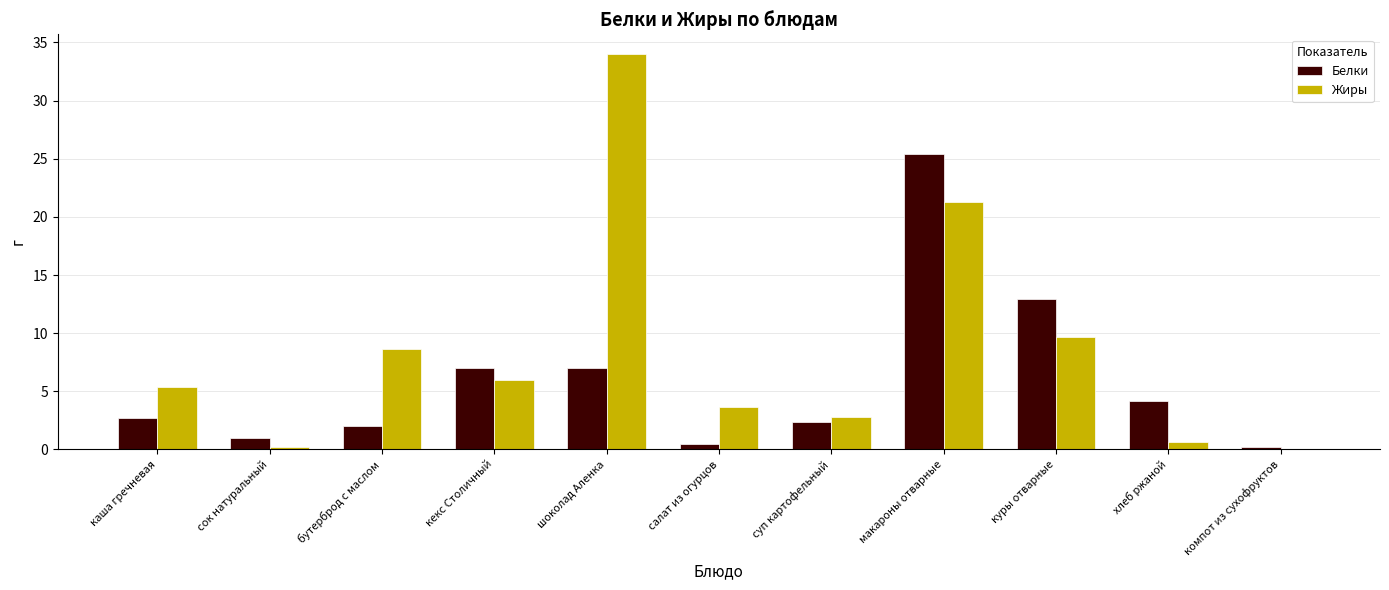

Is the value of Жиры at макароны отварные greater than the value of Белки at бутерброд с маслом?

Yes